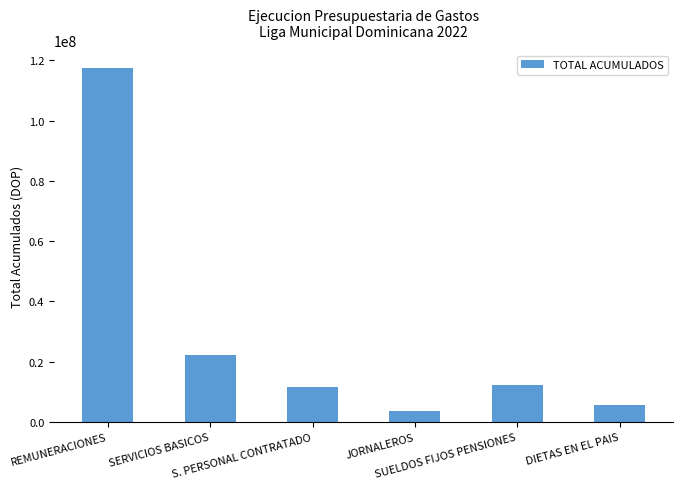

What is the sum of all values?

172870740.9